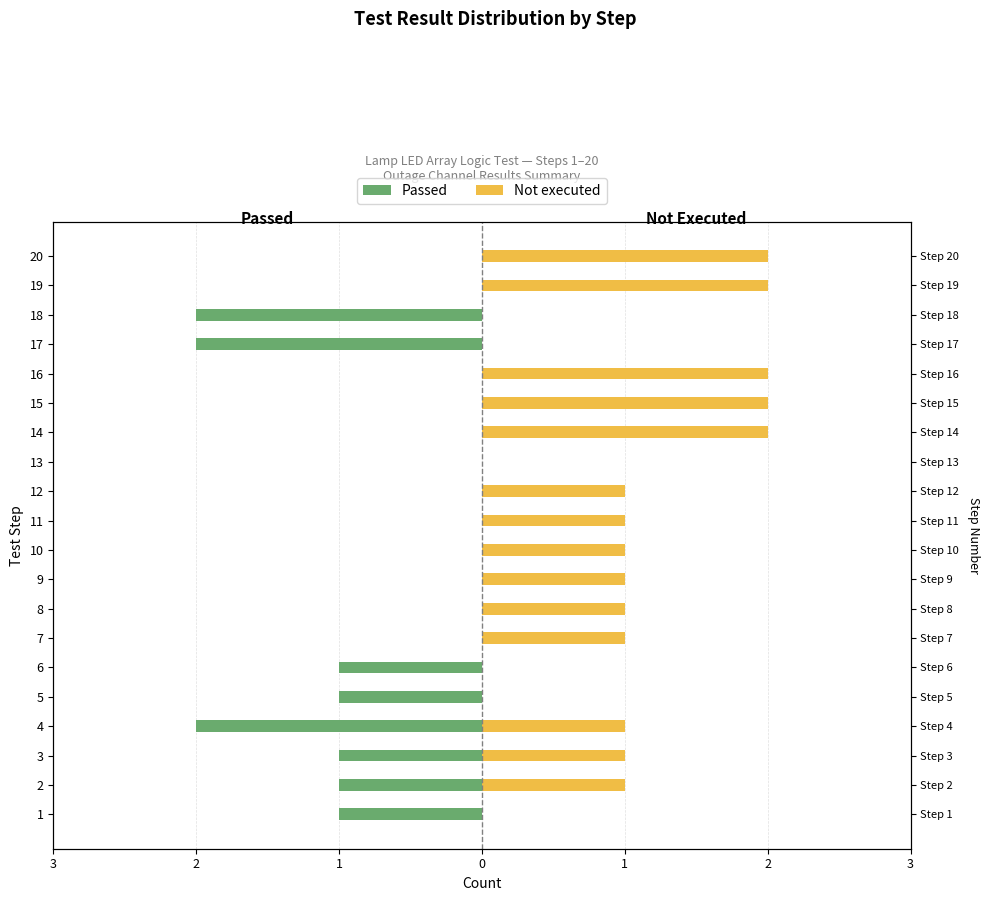

What are all the series names shown in the legend?

Passed, Not executed